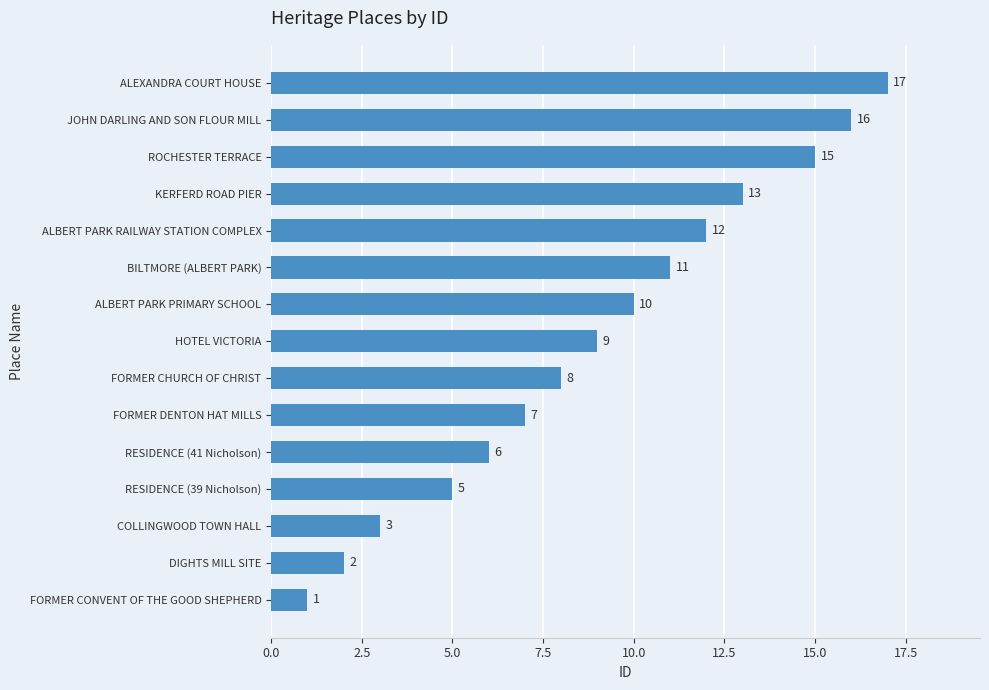

How many series are shown in this chart?

1